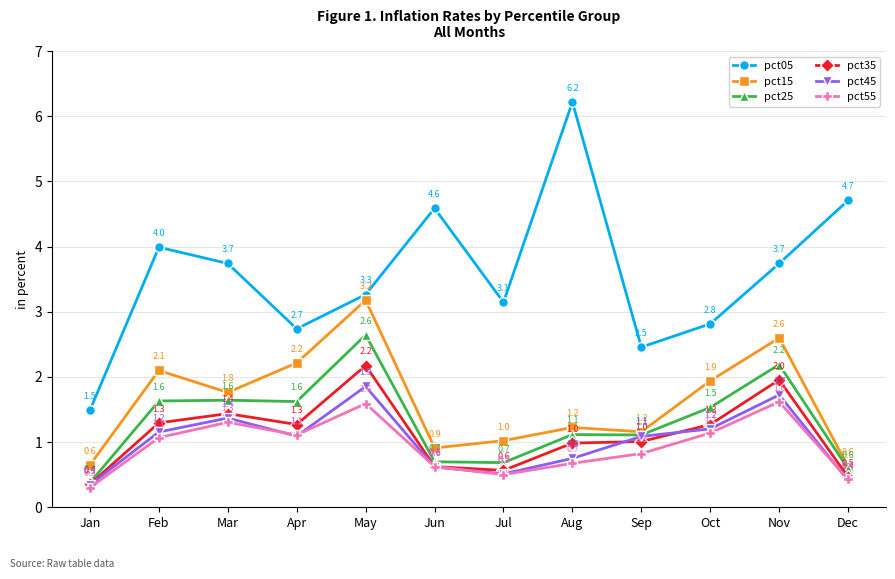

What is the greatest value displayed?

6.2